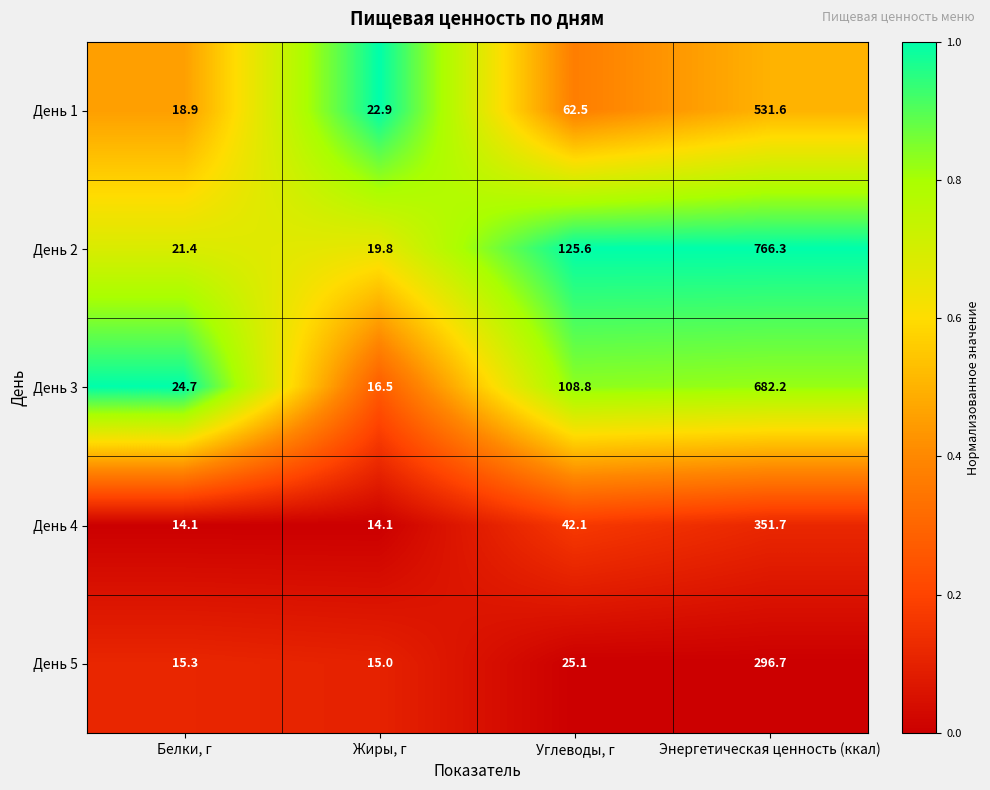

What is the average value of the День 5 series?

88.0